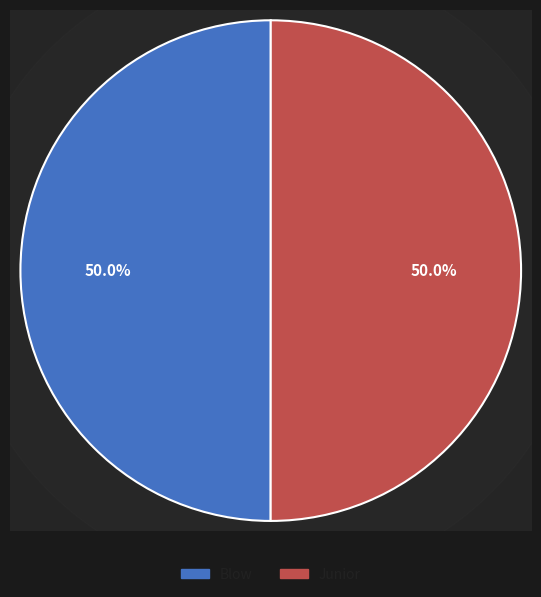

How much of the chart is everything except Blow?

50.0%